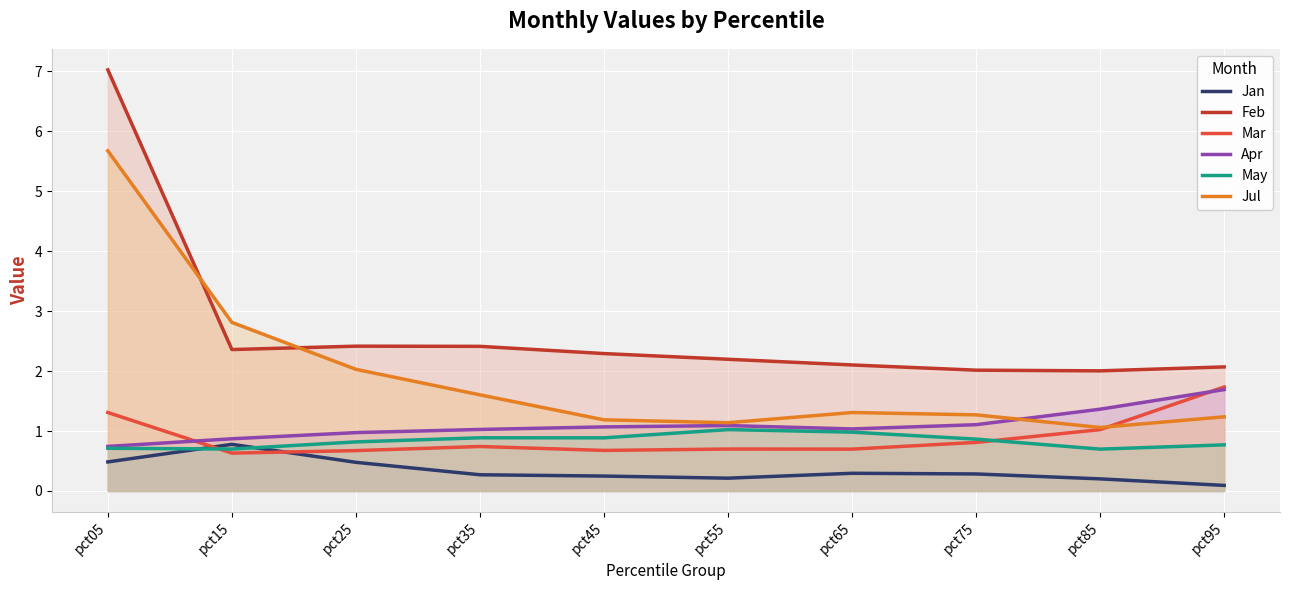

What is the difference between the maximum and minimum values in the Feb series?

5.0